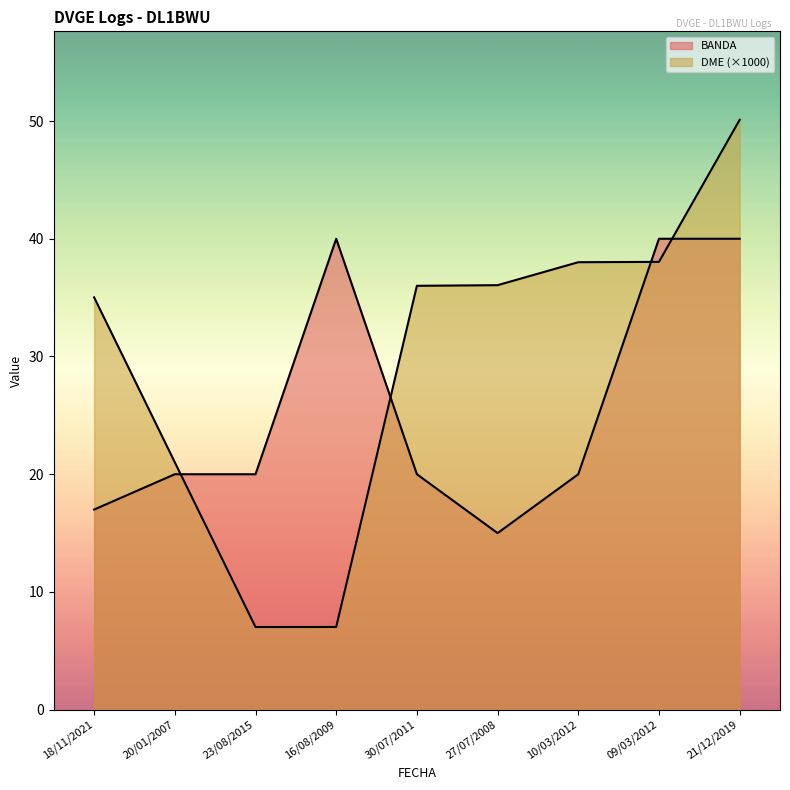

How many interior local valleys does the DME series have?

1